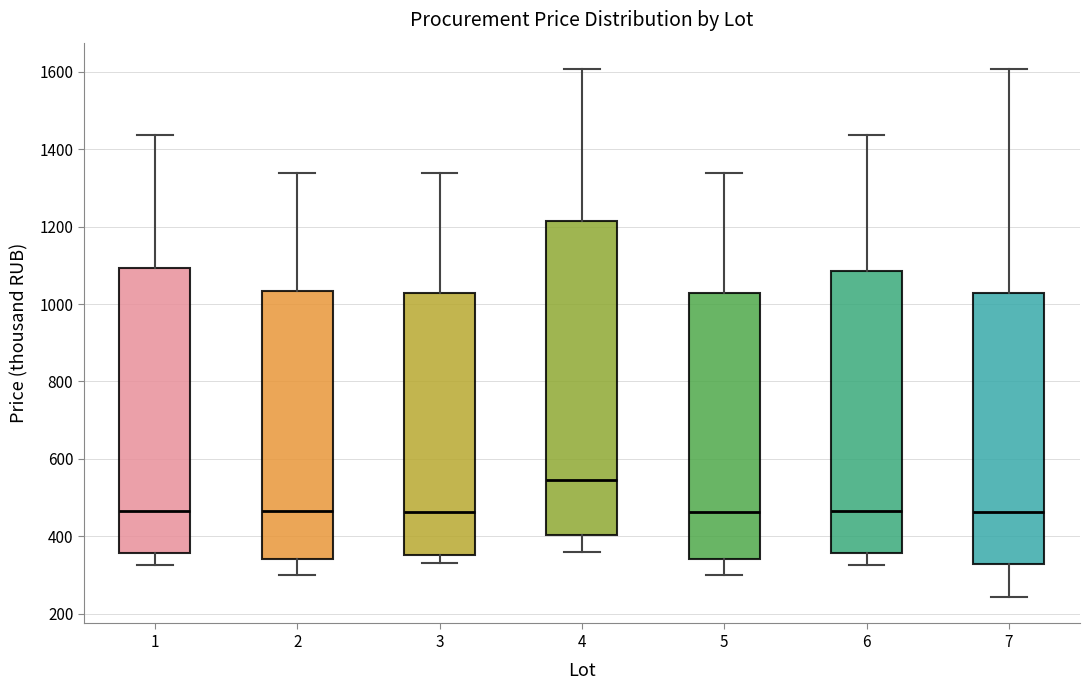

Reading left to right, read every box against the y-axis: the position of its median line, the range the box covers, and the ends of its whiskers. The values are not printed on the chart, so give them approximately, as read against the axis.

1: median 460, box 360 to 1100, whiskers 320 to 1440
2: median 460, box 340 to 1040, whiskers 300 to 1340
3: median 460, box 360 to 1020, whiskers 340 to 1340
4: median 540, box 400 to 1220, whiskers 360 to 1600
5: median 460, box 340 to 1020, whiskers 300 to 1340
6: median 460, box 360 to 1080, whiskers 320 to 1440
7: median 460, box 320 to 1020, whiskers 240 to 1600